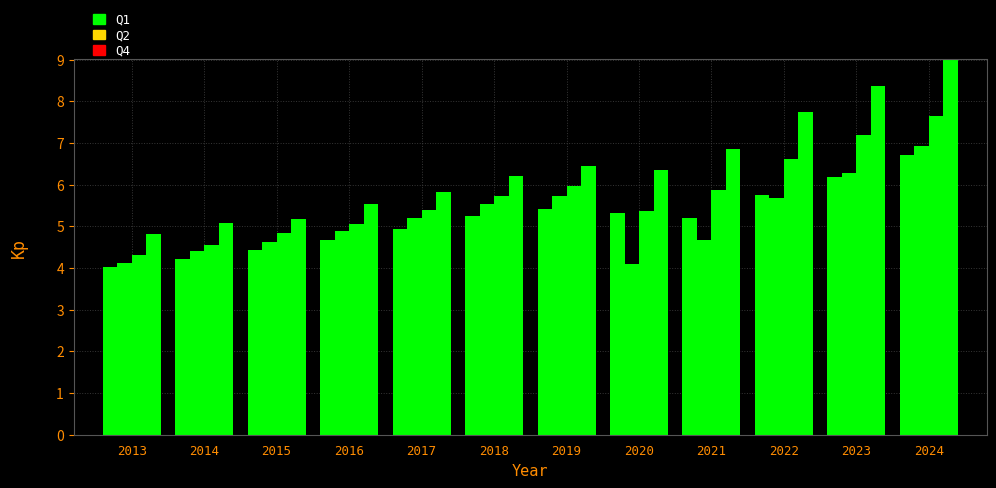

Count the number of categories in the chart.

12